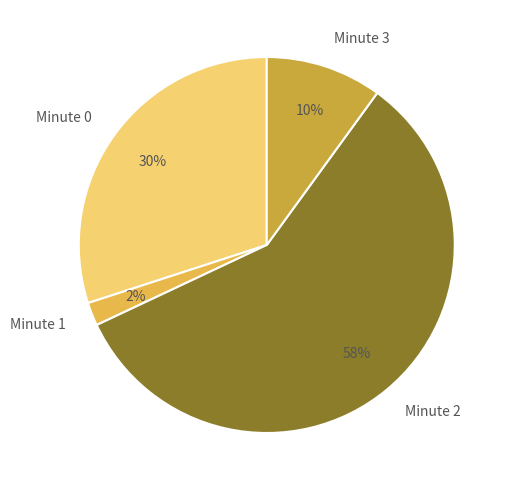

To the nearest percent, what is the difference between the Minute 0 and Minute 1 slice percentages?

28%